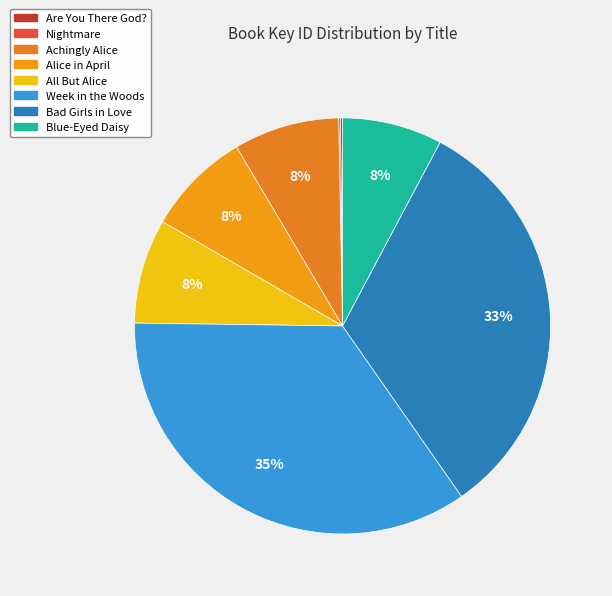

Does any single category account for the majority?

No